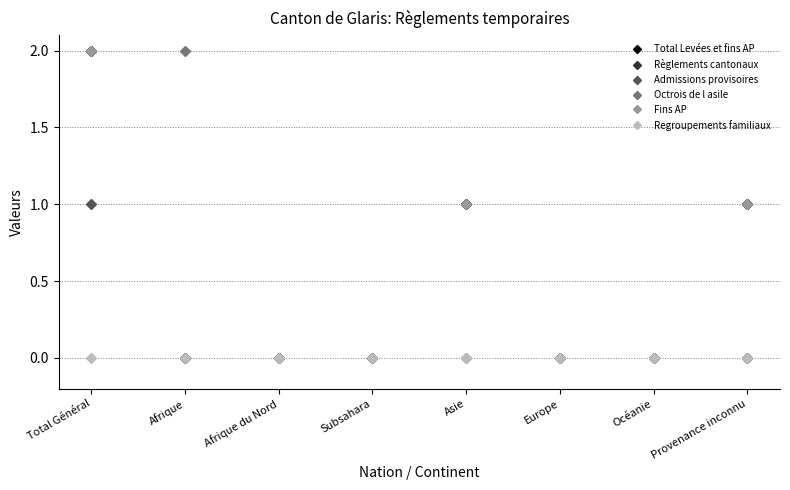

Is it true that Regroupements familiaux equals 0 at Subsahara?

True